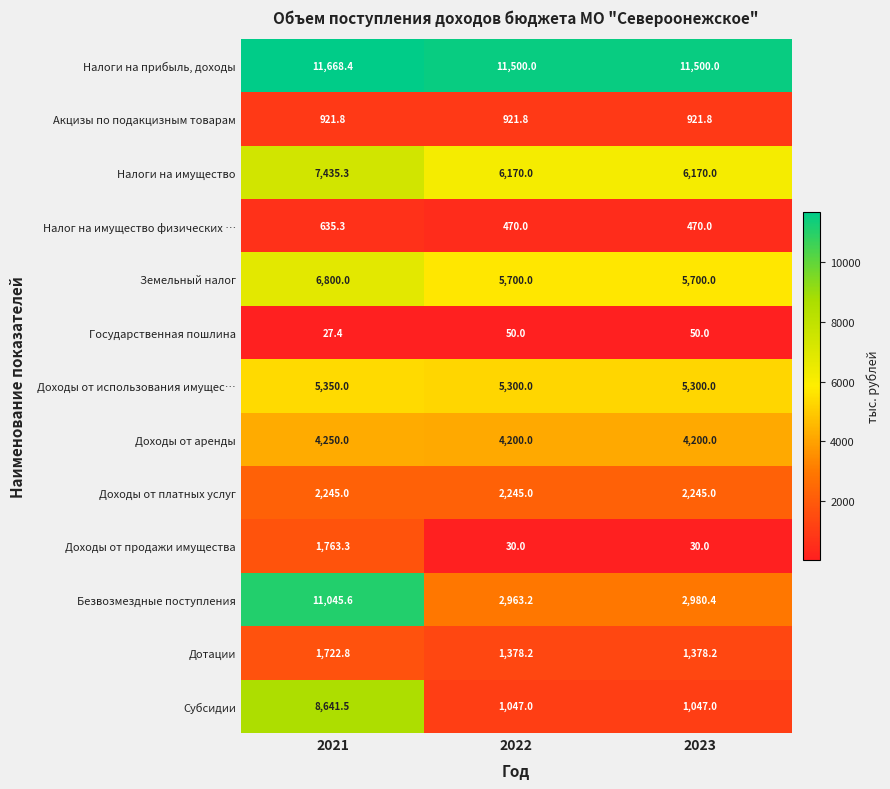

Which series changed the most between 2021 and 2023?

Безвозмездные поступления